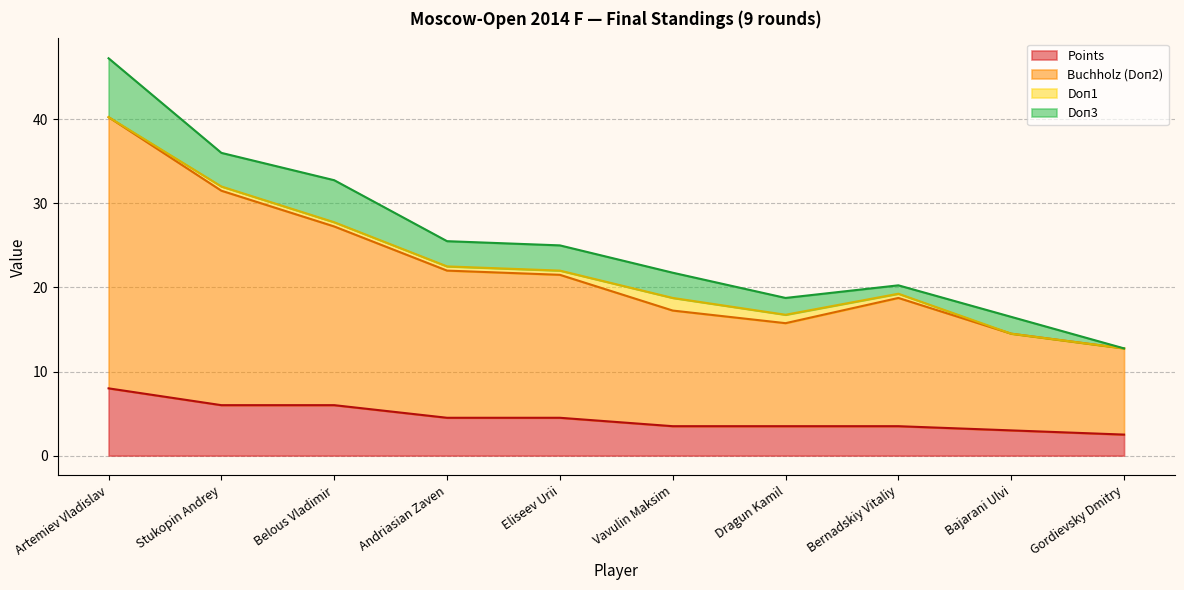

The Points series shows 10.6 at Belous Vladimir. True or false?

False